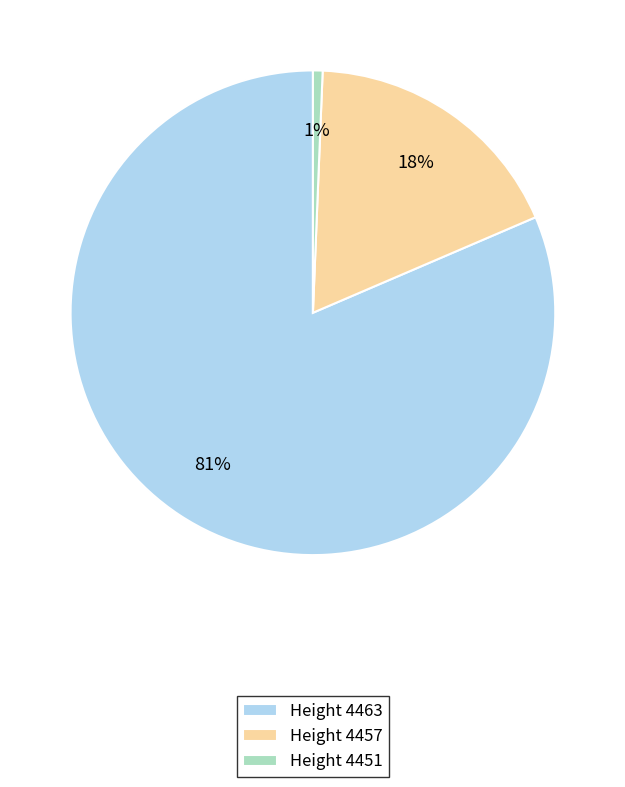

Which has a higher value, Height 4463 or Height 4451?

Height 4463